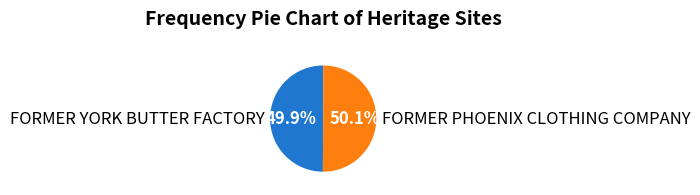

What is the ratio of the value at FORMER PHOENIX CLOTHING COMPANY to the value at FORMER YORK BUTTER FACTORY?

1.0